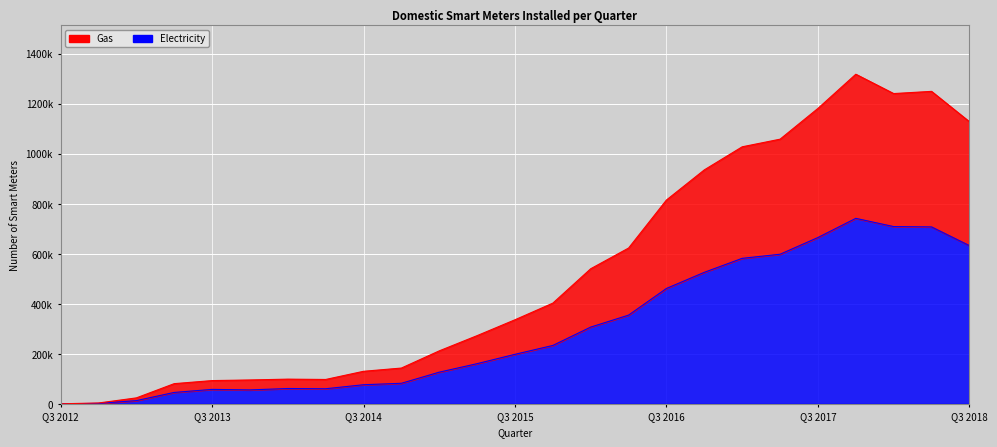

True or false: Electricity and Gas cross at least once.

False